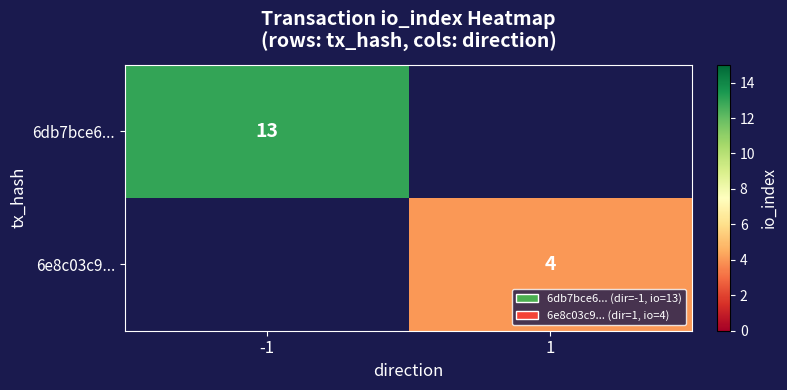

Is it true that 6e8c03c9... equals 2 at 1?

False